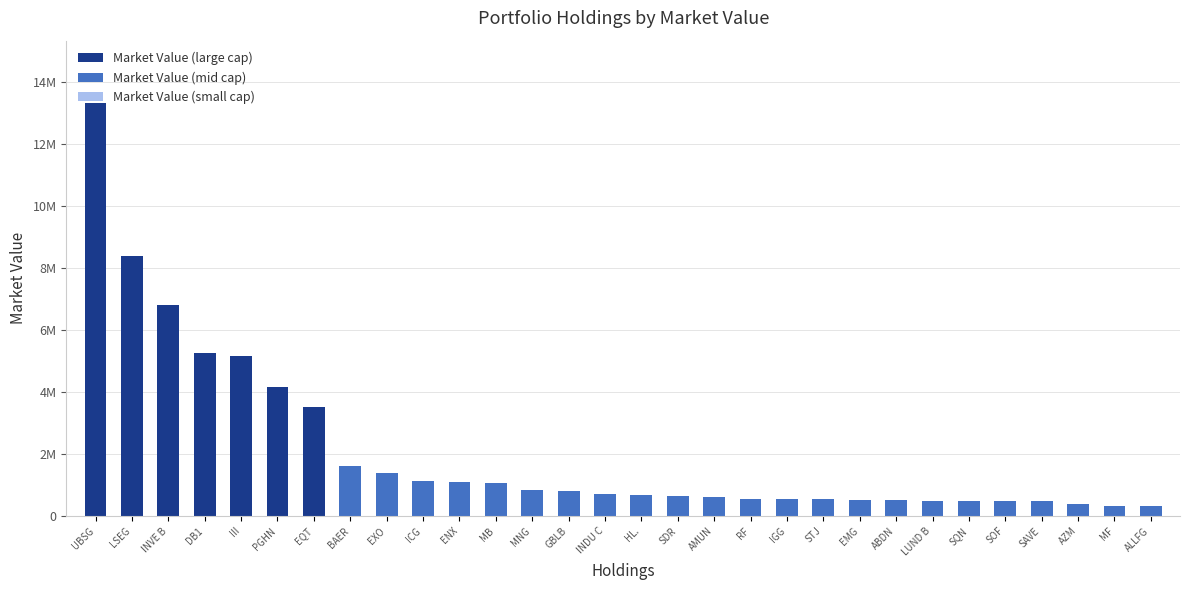

What is the label of the 14th bar from the left?

GBLB